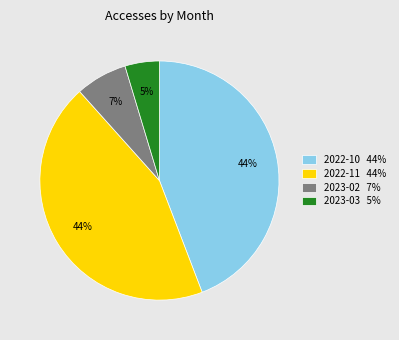

Is there any slice that represents more than half of the pie?

No